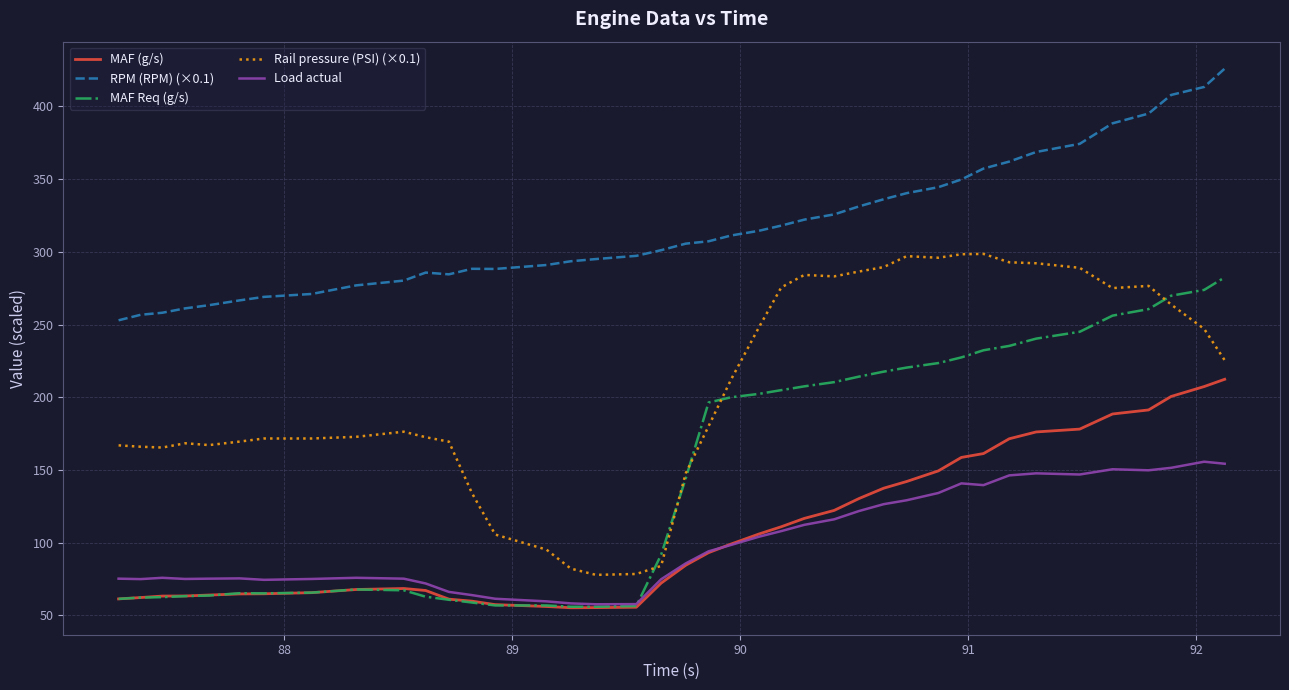

Count the number of categories in the chart.

40